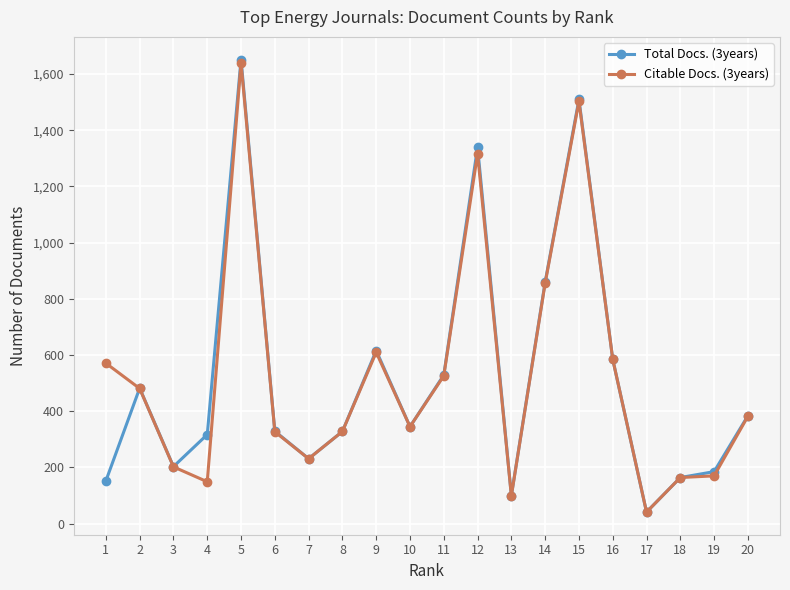

Between 6 and 11, which series saw the biggest shift?

Total Docs. (3years)